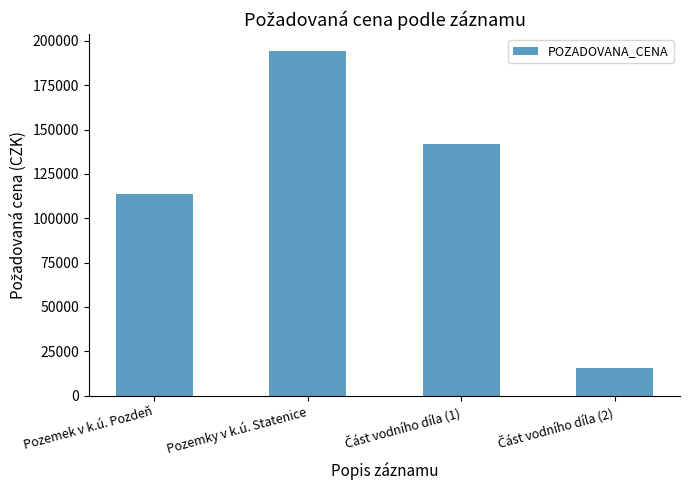

Reading right to left, what are all the values shown in this chart?

15620	141640	194000	113540